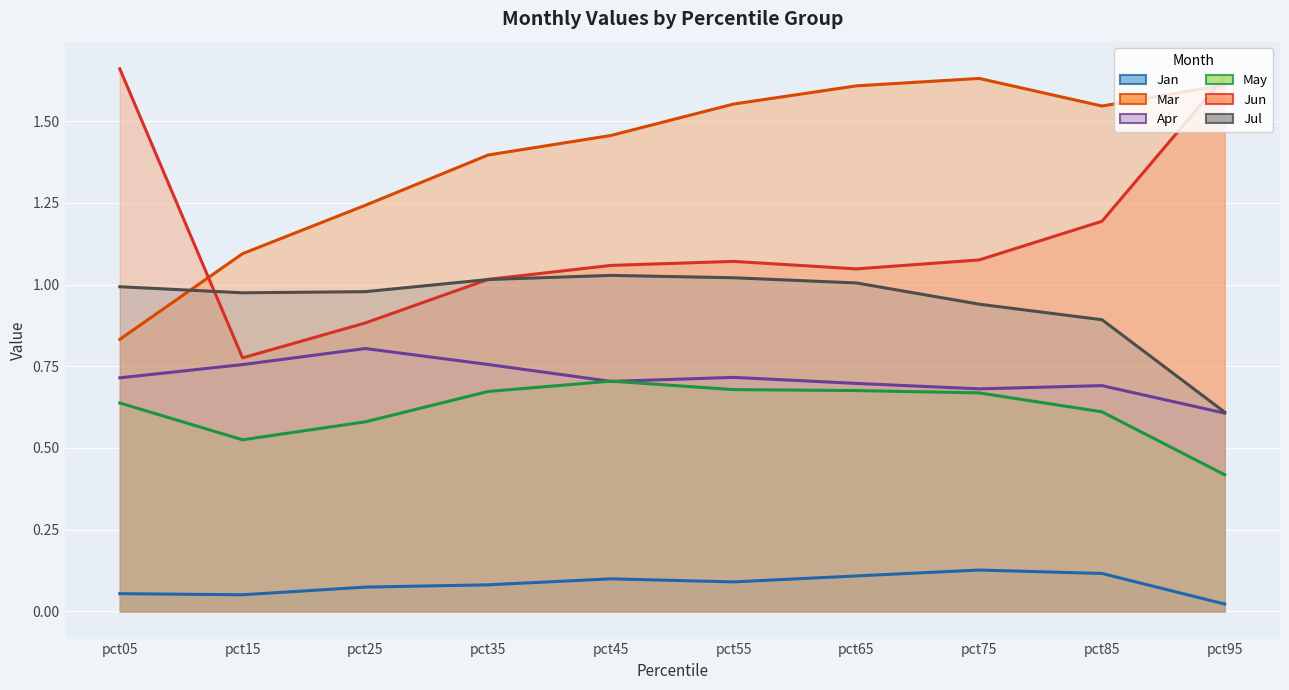

How many interior local peaks does the Jan series have?

2